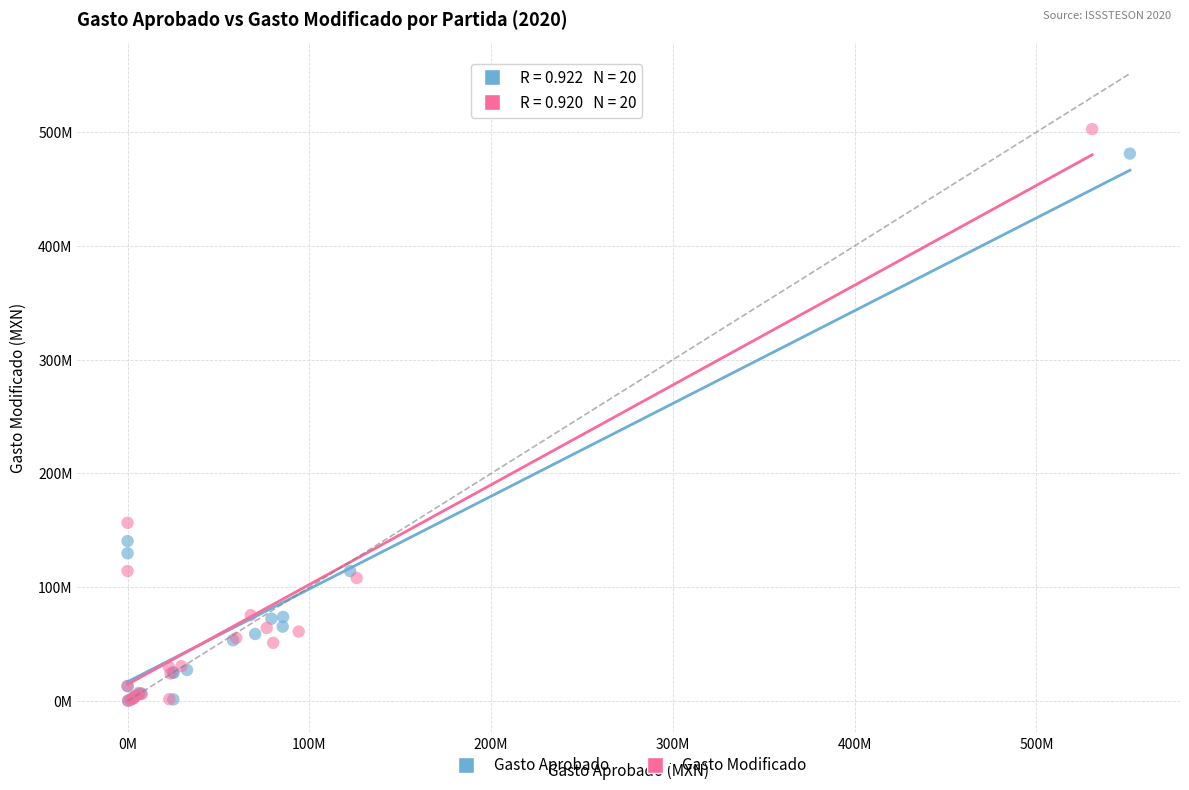

Which series reaches the maximum Y coordinate?

Gasto Modificado